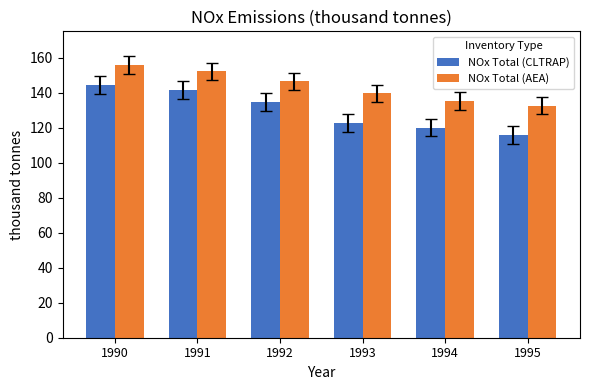

What is the value of the NOx Total (AEA) bar at the 4th from the left?

139.6